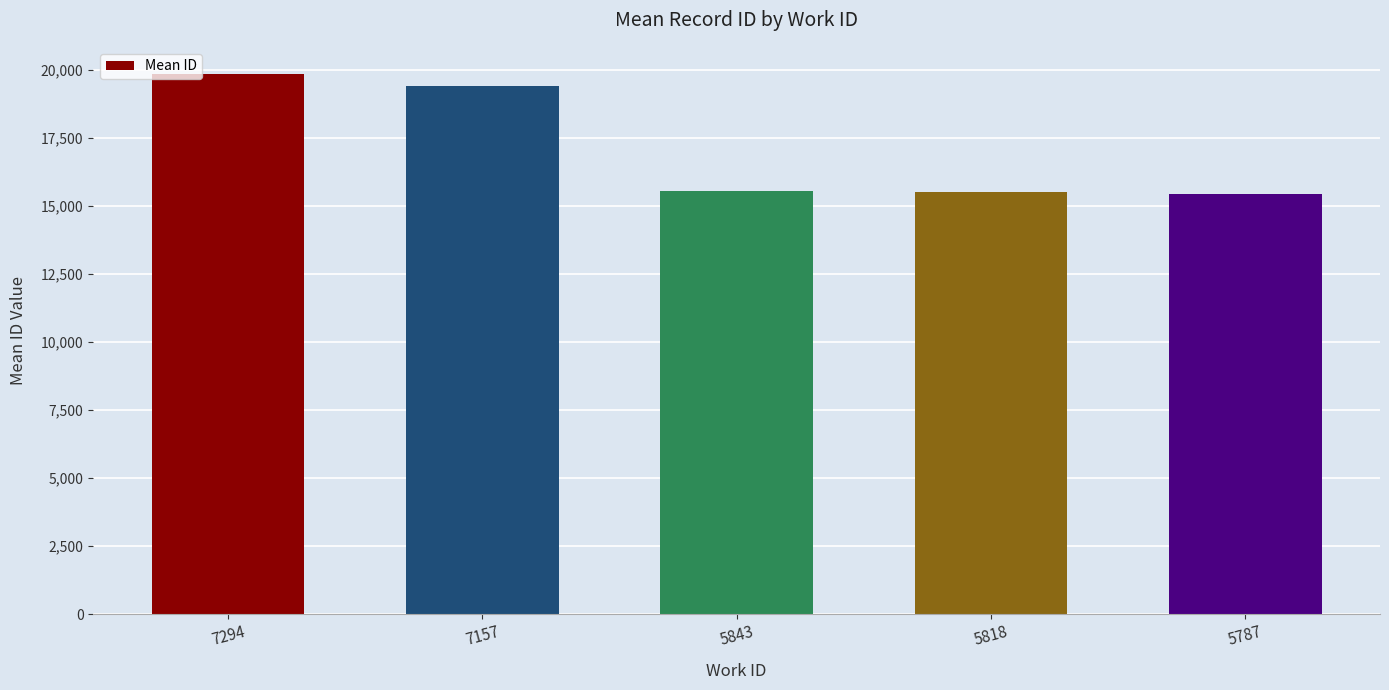

The value at 7294 is 19863.0. True or false?

True